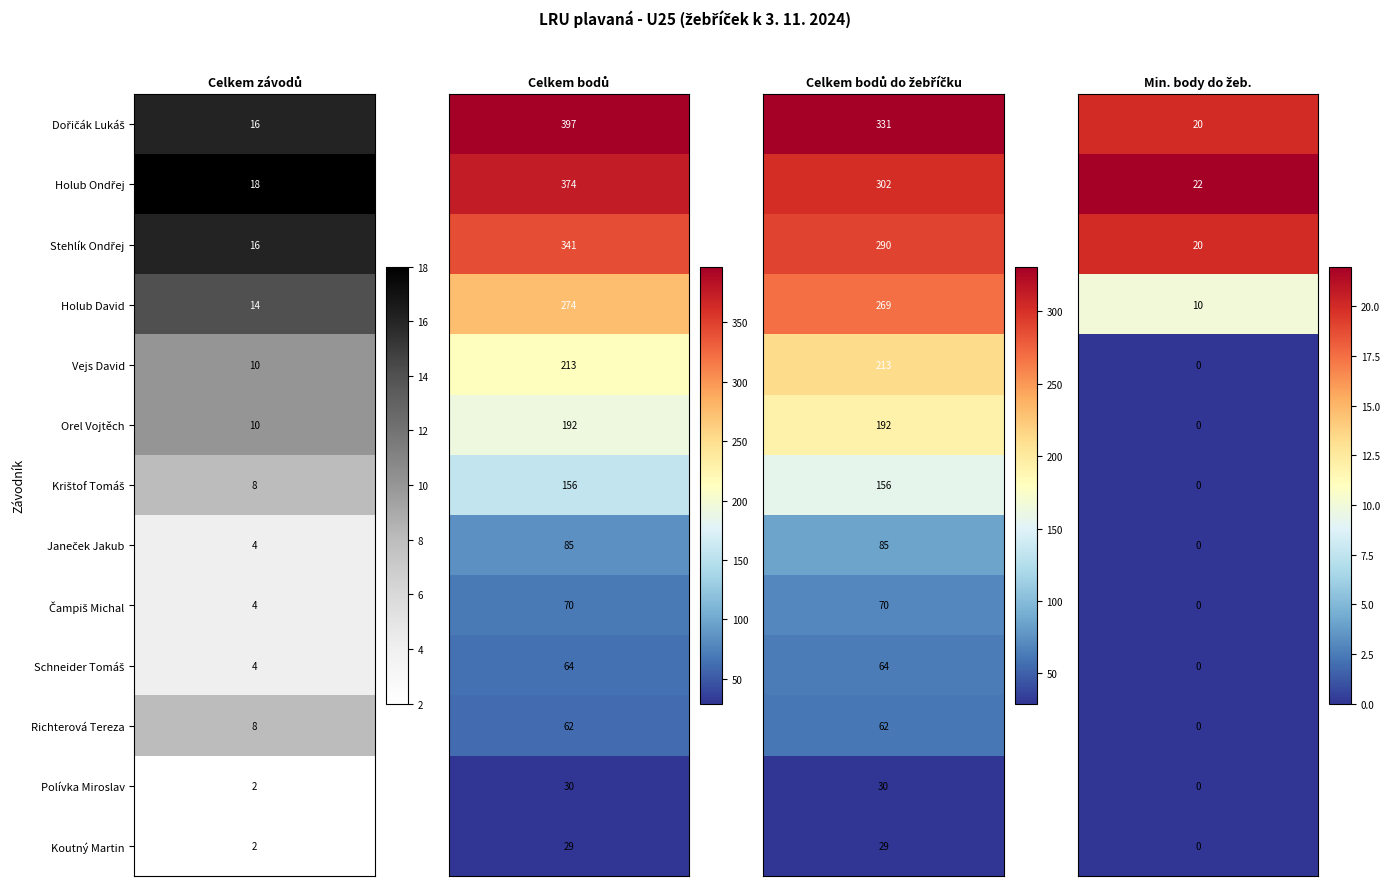

Is the value of Holub David at 1 greater than the value of Schneider Tomáš at 2?

Yes